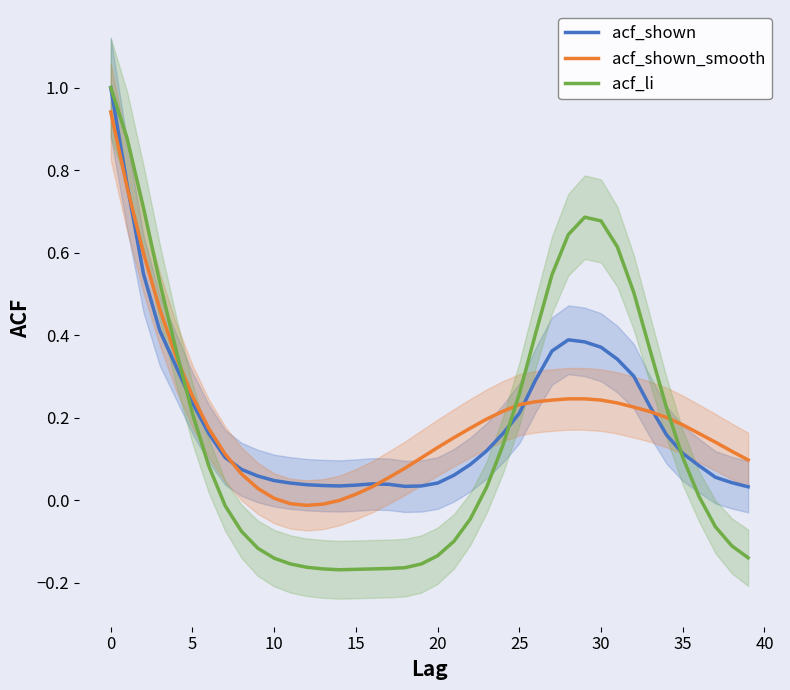

How many data points in acf_li are less than 0?

19